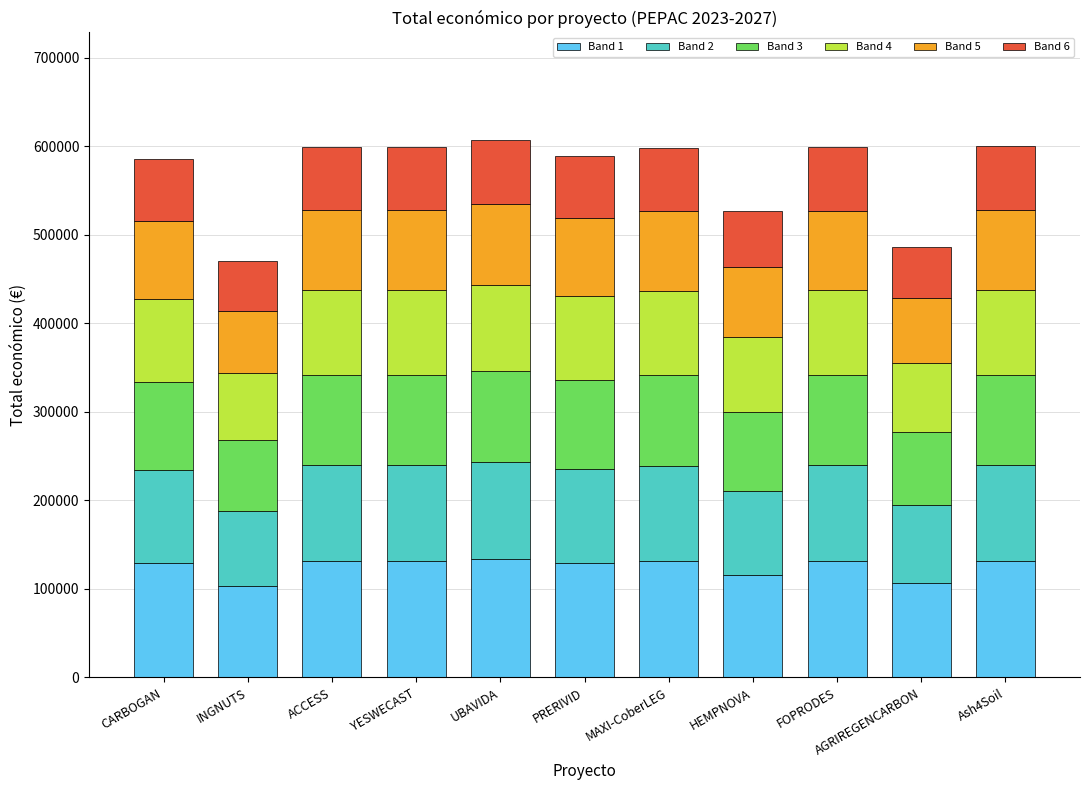

What is the total value across all series at ACCESS?

599779.0